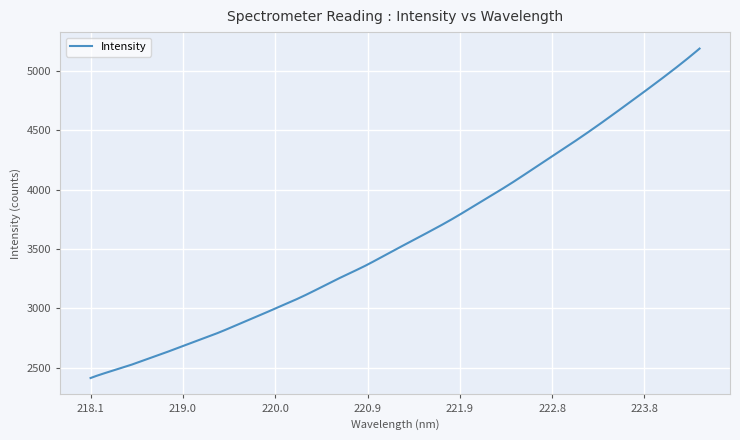

Does the chart have visible grid lines?

Yes